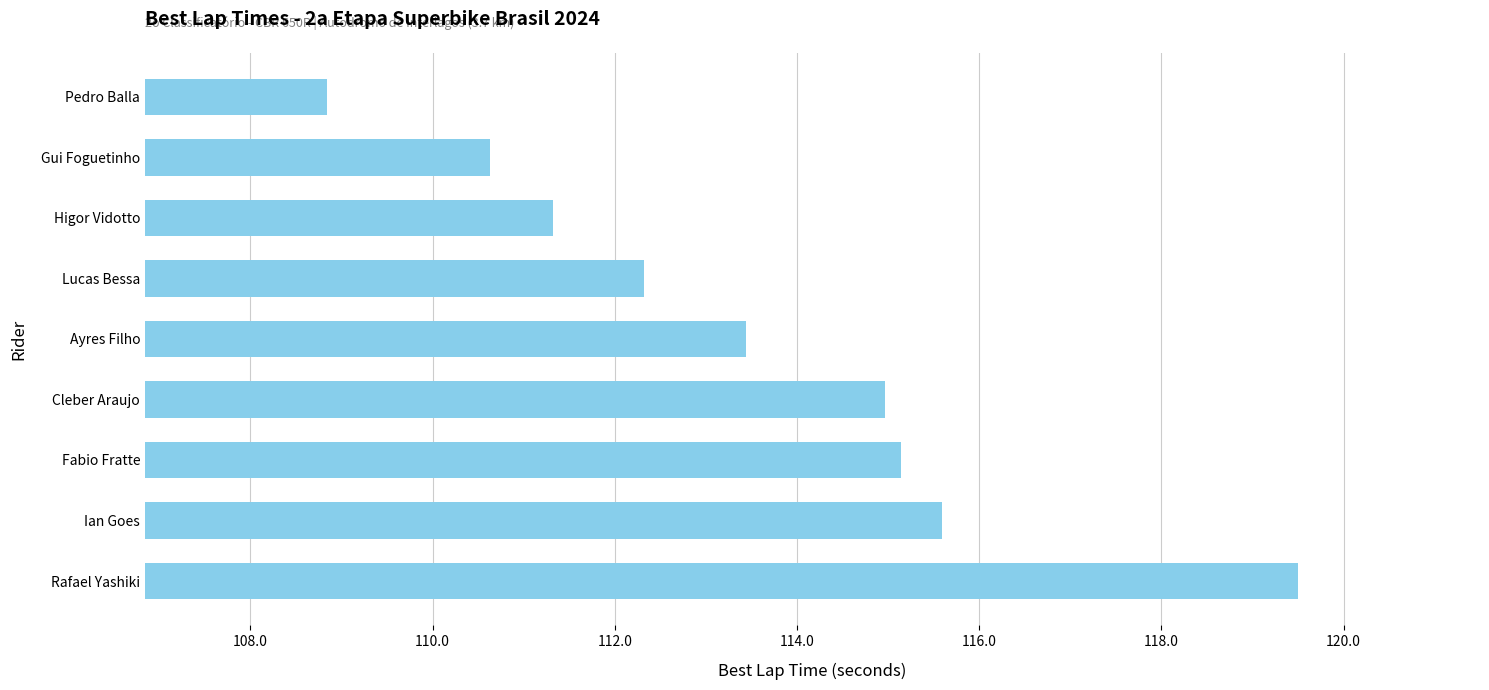

What is the difference between the maximum and second lowest values?

8.9